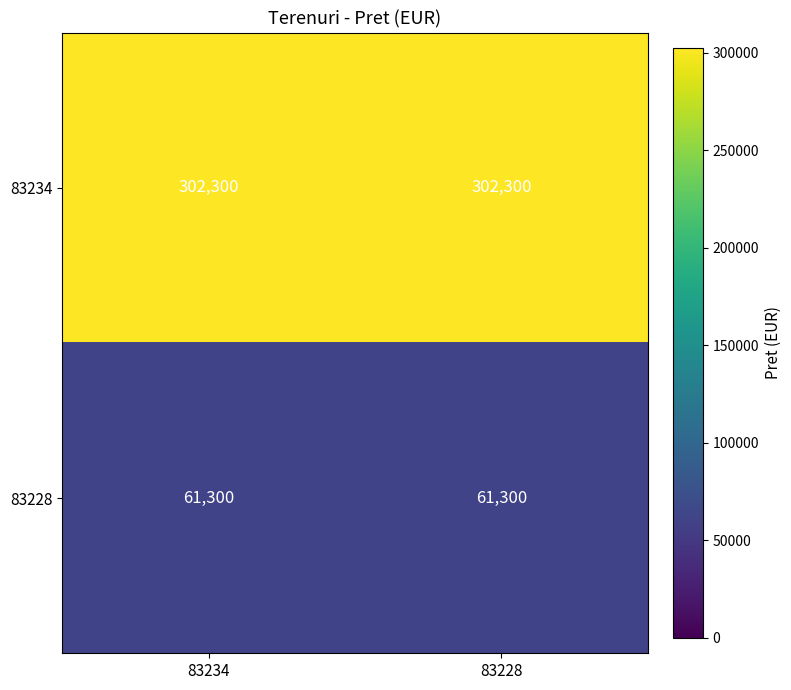

What is the smallest value displayed?

61300